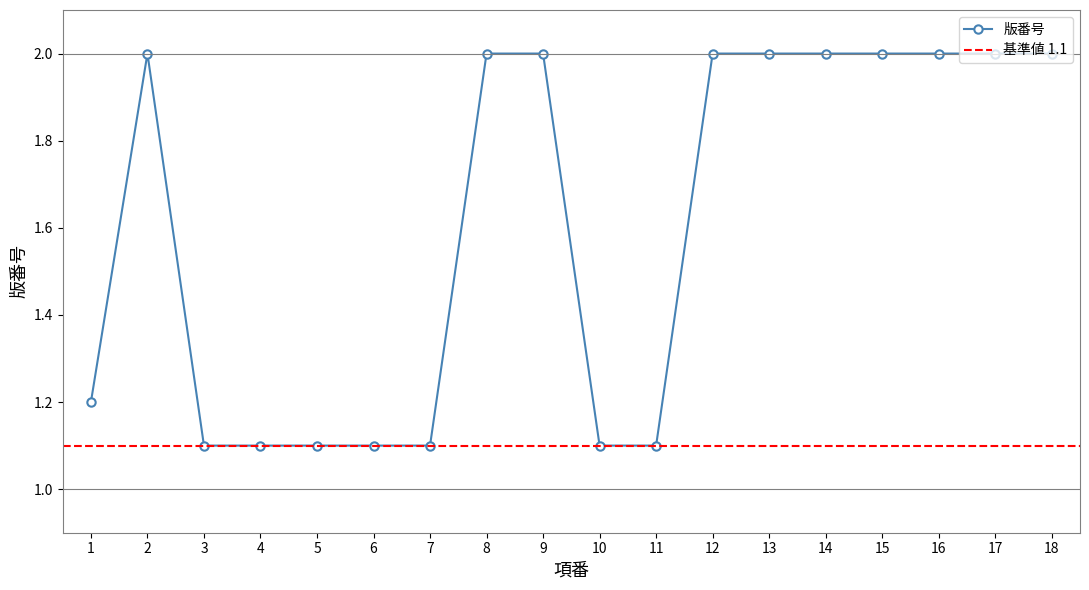

Count the values in the range 1 to 2.

18